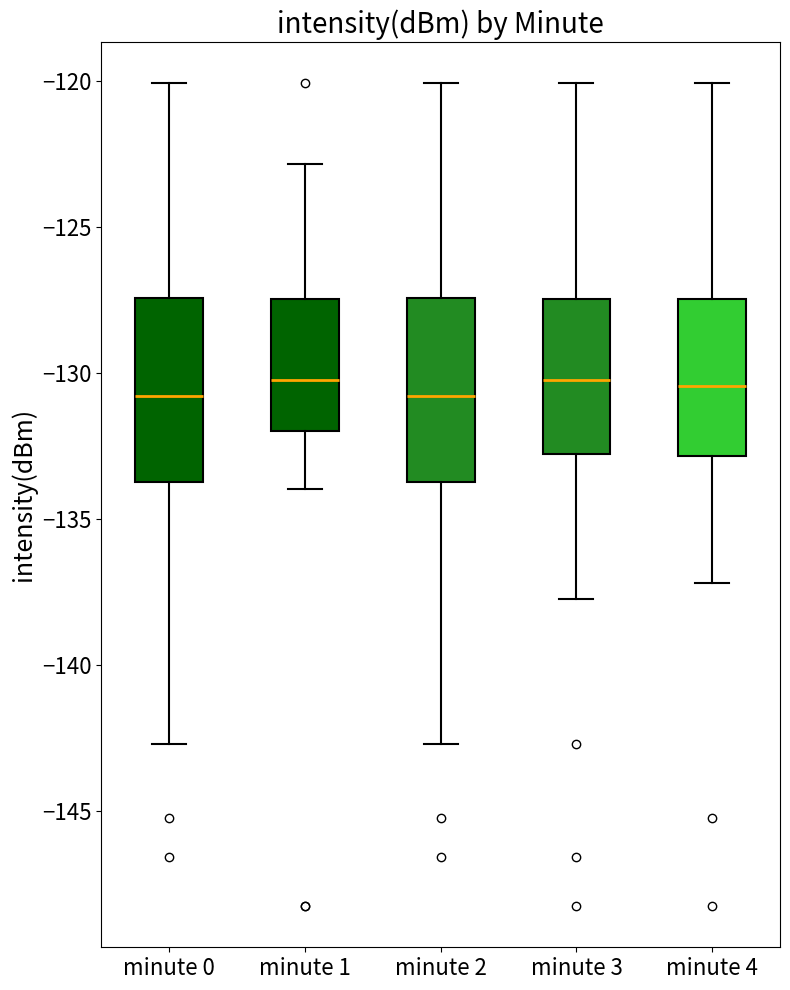

Reading left to right, read every box against the y-axis: the position of its median line, the range the box covers, and the ends of its whiskers. The values are not printed on the chart, so give them approximately, as read against the axis.

minute 0: median -131.0, box -133.5 to -127.5, whiskers -142.5 to -120.0
minute 1: median -130.0, box -132.0 to -127.5, whiskers -134.0 to -123.0
minute 2: median -131.0, box -133.5 to -127.5, whiskers -142.5 to -120.0
minute 3: median -130.0, box -133.0 to -127.5, whiskers -137.5 to -120.0
minute 4: median -130.5, box -133.0 to -127.5, whiskers -137.0 to -120.0